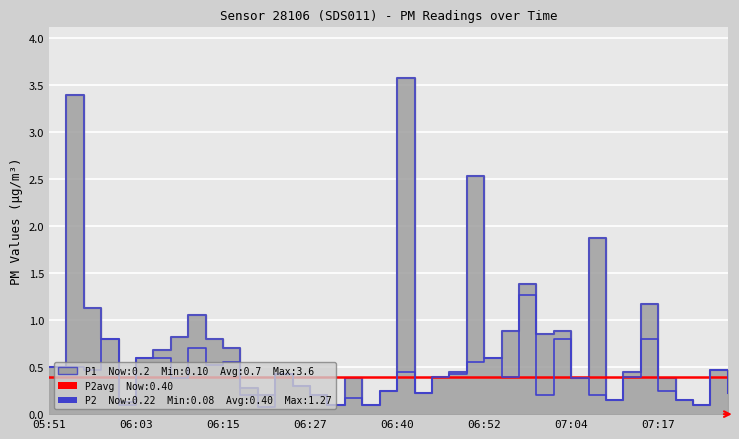

Is it true that P1 equals 1.9 at 07:07?

True